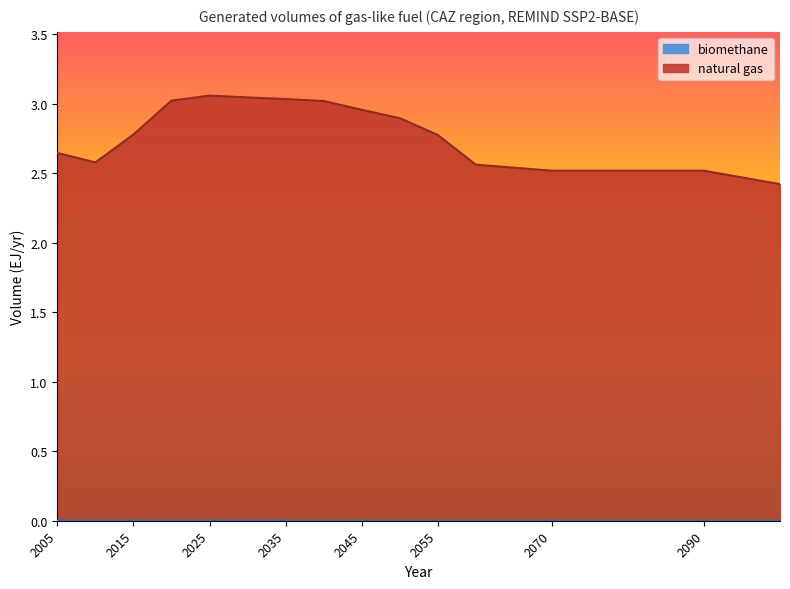

At which category is the sum across all series the highest?

2025